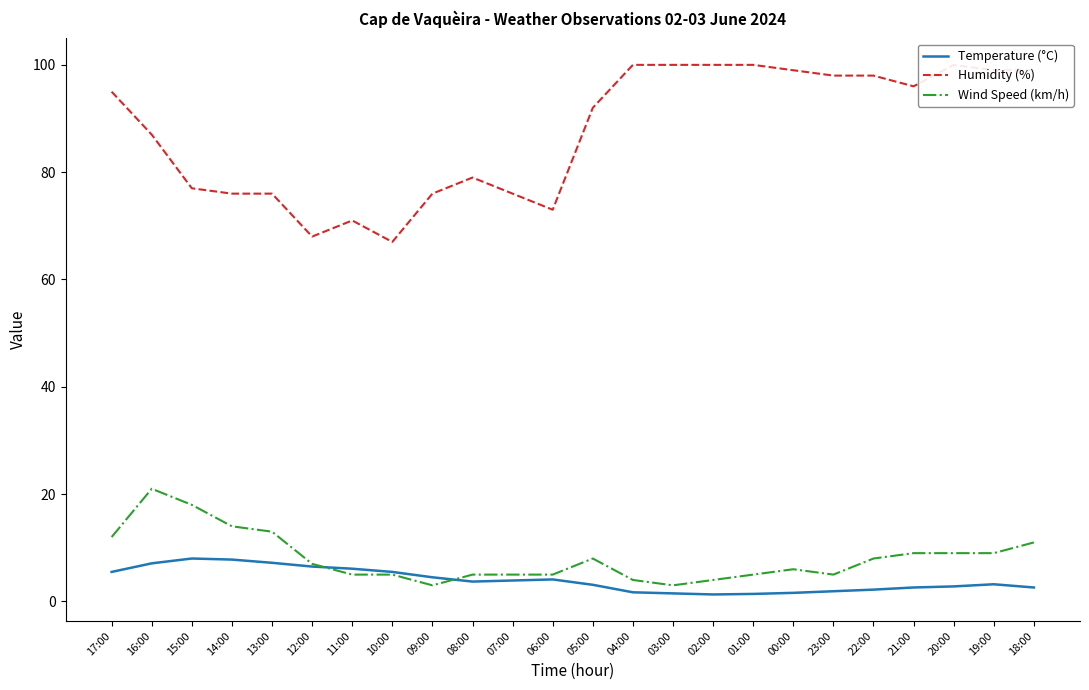

Does the chart display data point markers on the line(s)?

No